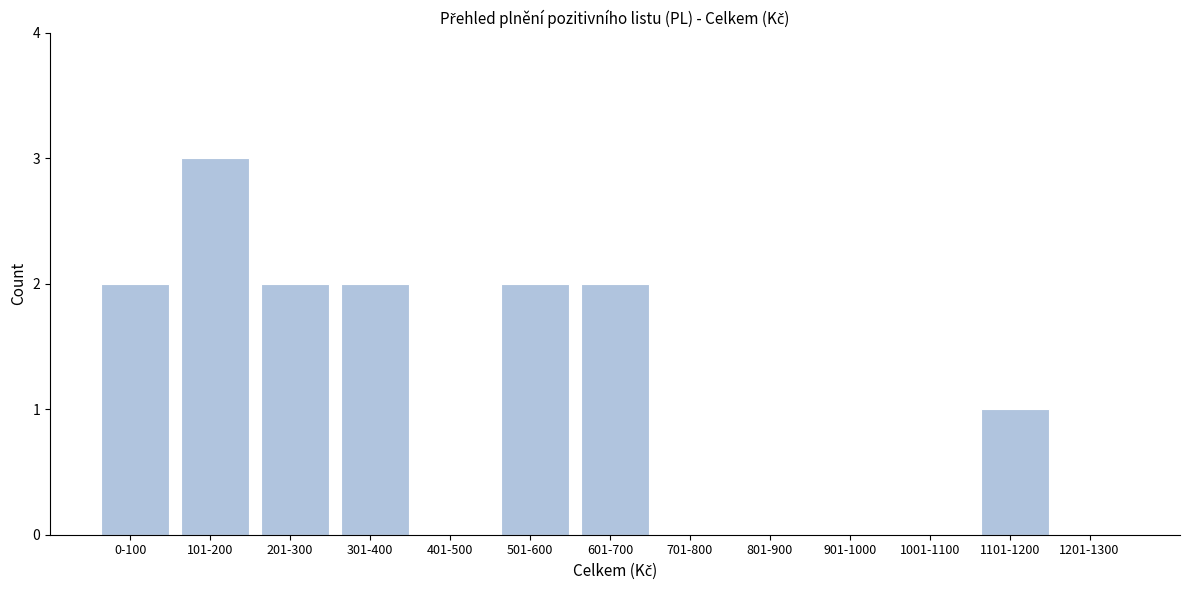

Reading left to right, extract all data points from this chart.

0-100=2	101-200=3	201-300=2	301-400=2	401-500=0	501-600=2	601-700=2	701-800=0	801-900=0	901-1000=0	1001-1100=0	1101-1200=1	1201-1300=0